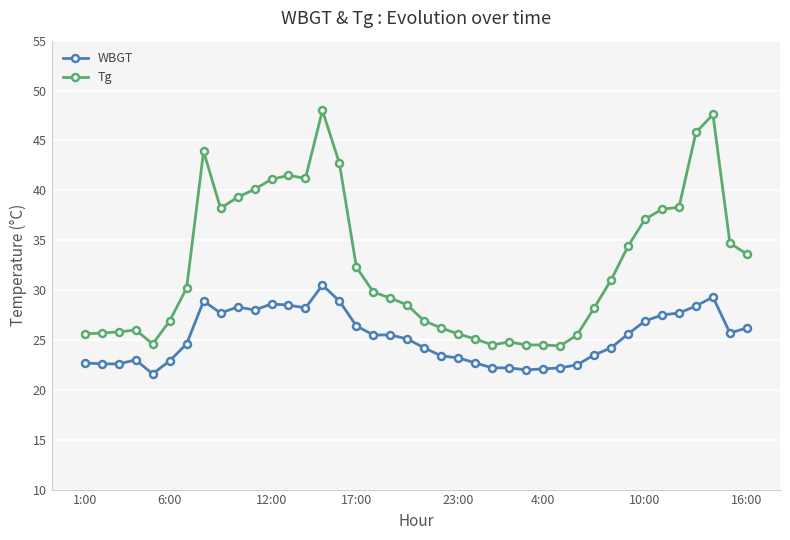

Which series has the largest total across all categories?

Tg